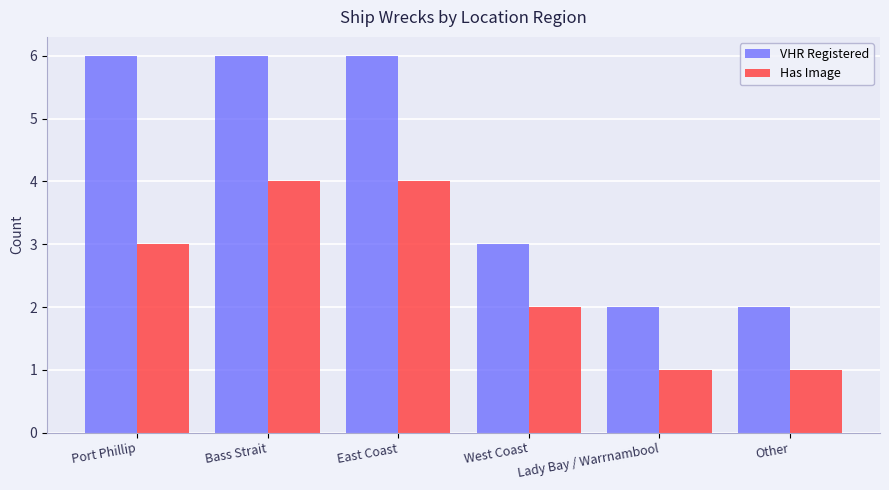

What is the label of the 4th bar from the left?

West Coast